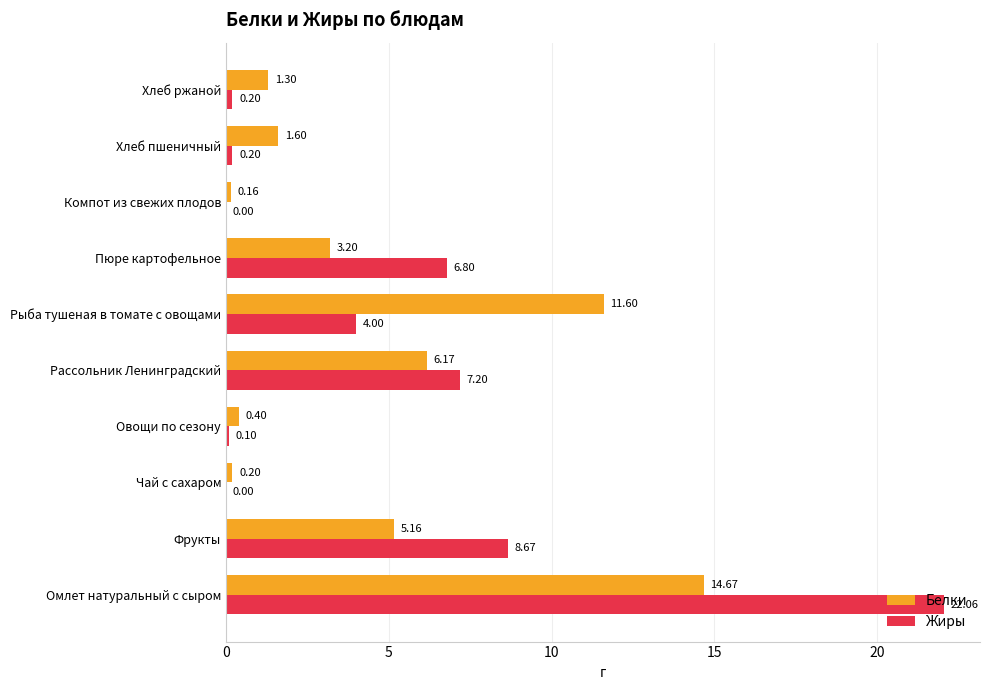

How many distinct data groups are displayed?

2